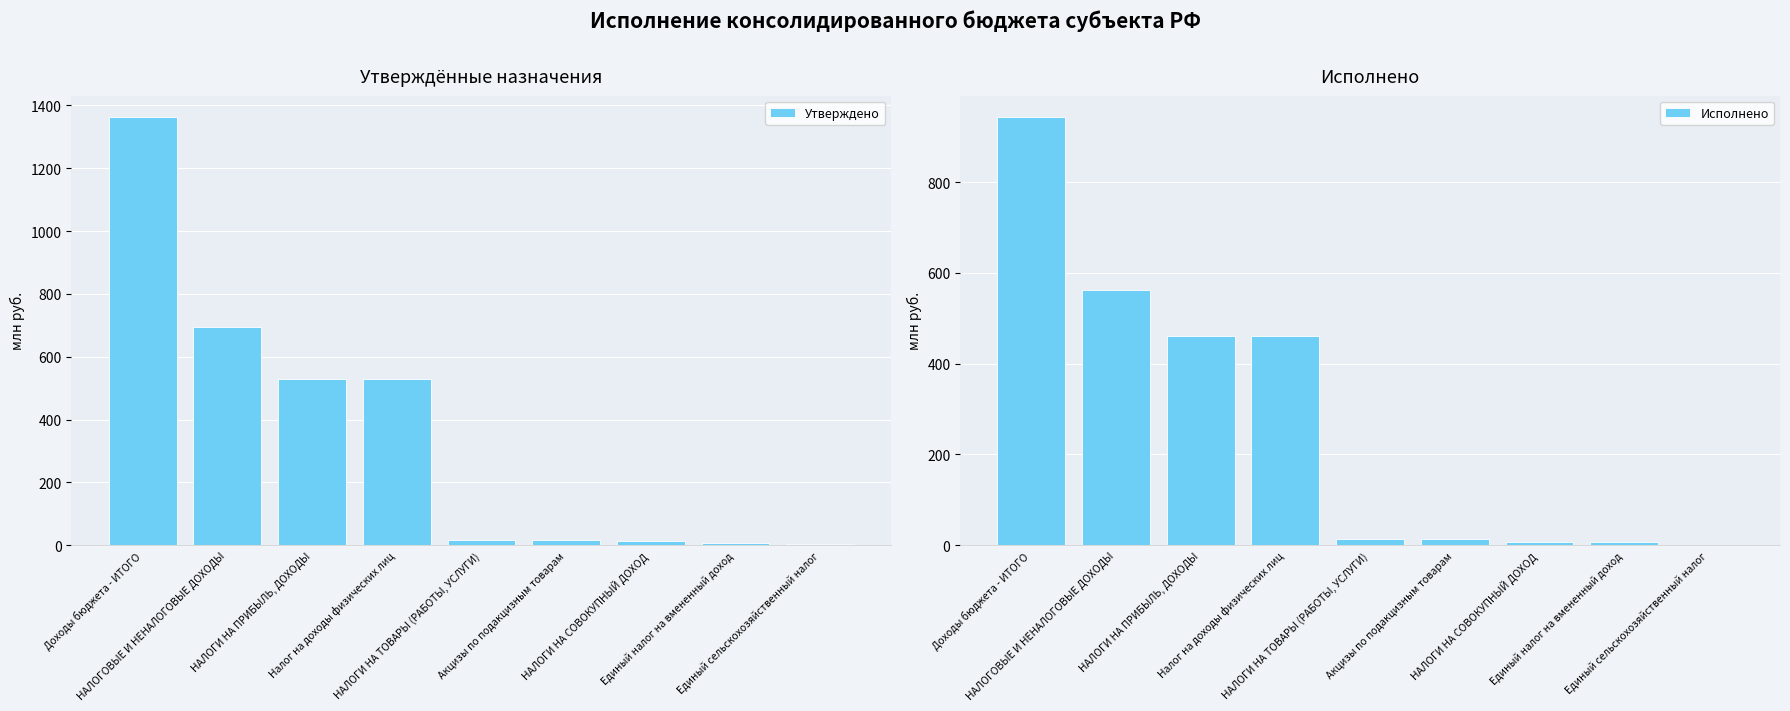

What is the sum of all Исполнено values?

2467.9